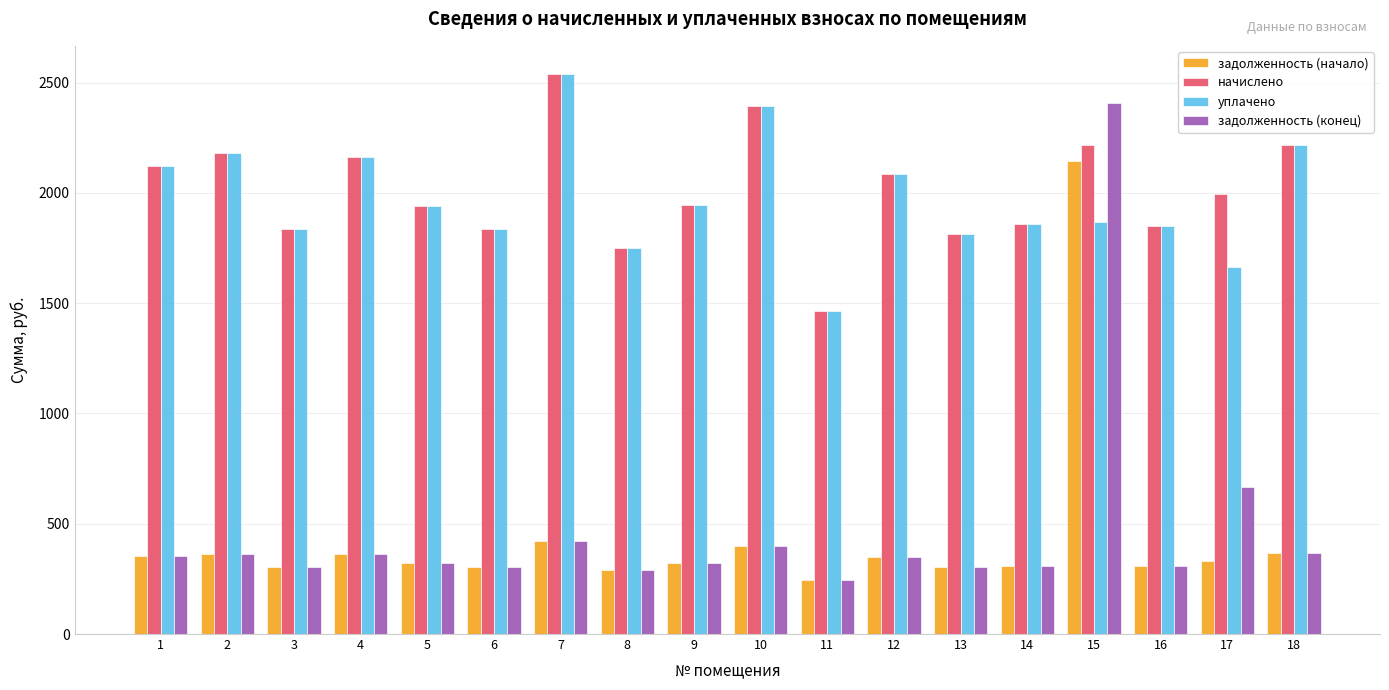

Count the number of categories in the chart.

18